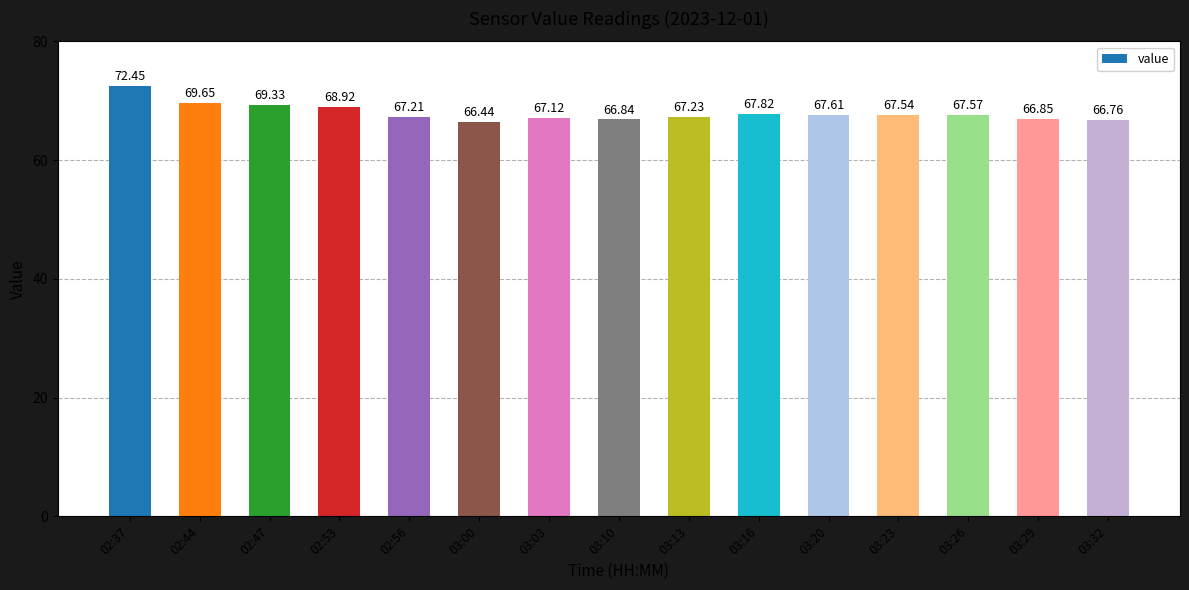

What is the average value?

68.0